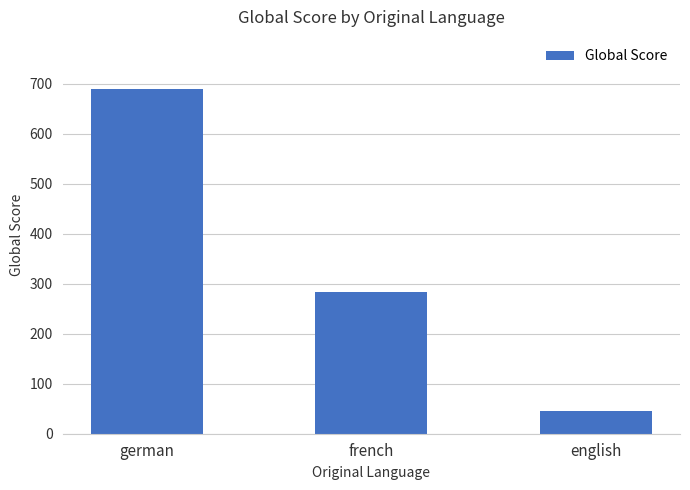

How many values are below 283?

1